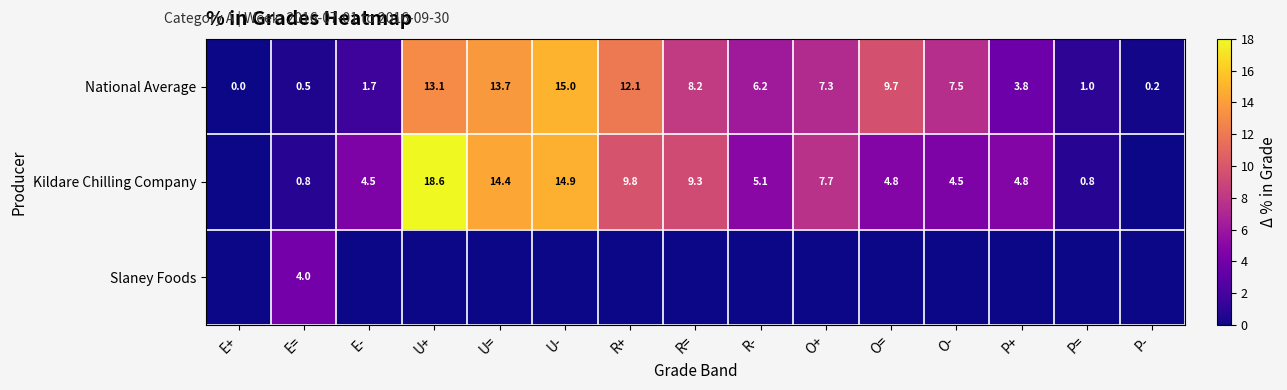

The value of Kildare Chilling Company at O= is 7.3. True or false?

False